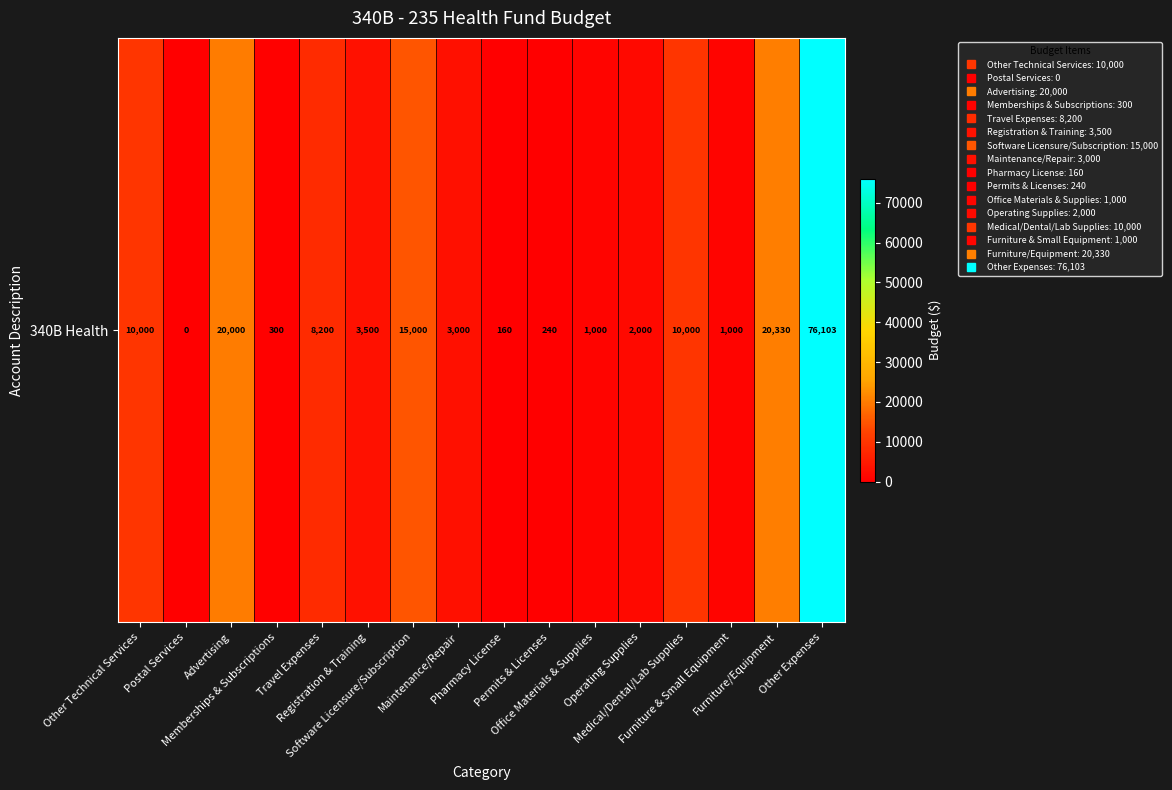

At which label does the data first exceed 3500?

Other Technical Services